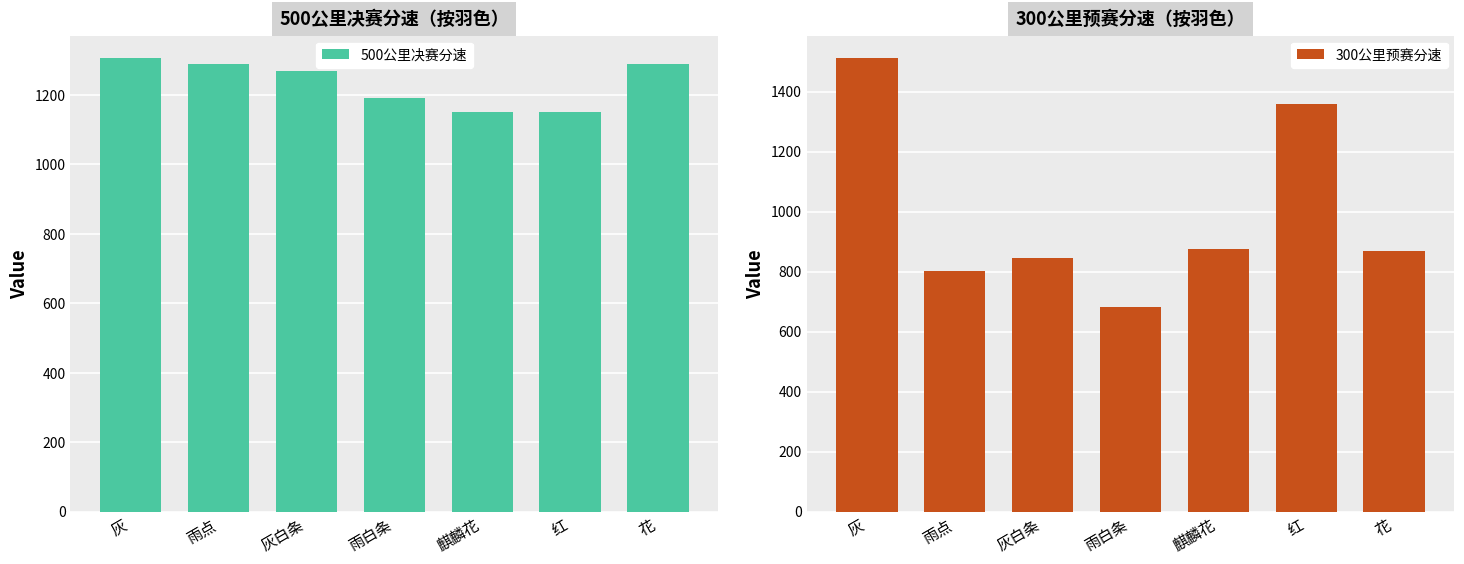

How many bars are there in total?

14